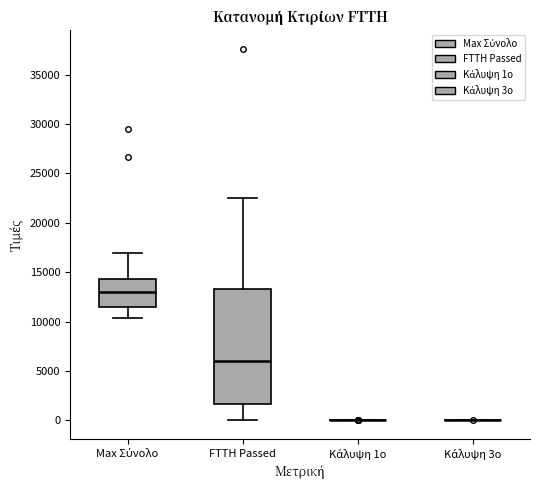

Reading left to right, transcribe this box plot: for each box, give where its median line is, the range the box spans, and where its two whiskers end, as read against the y-axis. The values are not printed on the chart, so give them approximately, as read against the axis.

Max Σύνολο: median 13000, box 11500 to 14500, whiskers 10500 to 17000
FTTH Passed: median 6000, box 1500 to 13500, whiskers 0 to 22500
Kάλυψη 1ο: box collapsed to a line at 0, whiskers 0 to 0
Kάλυψη 3ο: box collapsed to a line at 0, whiskers 0 to 0